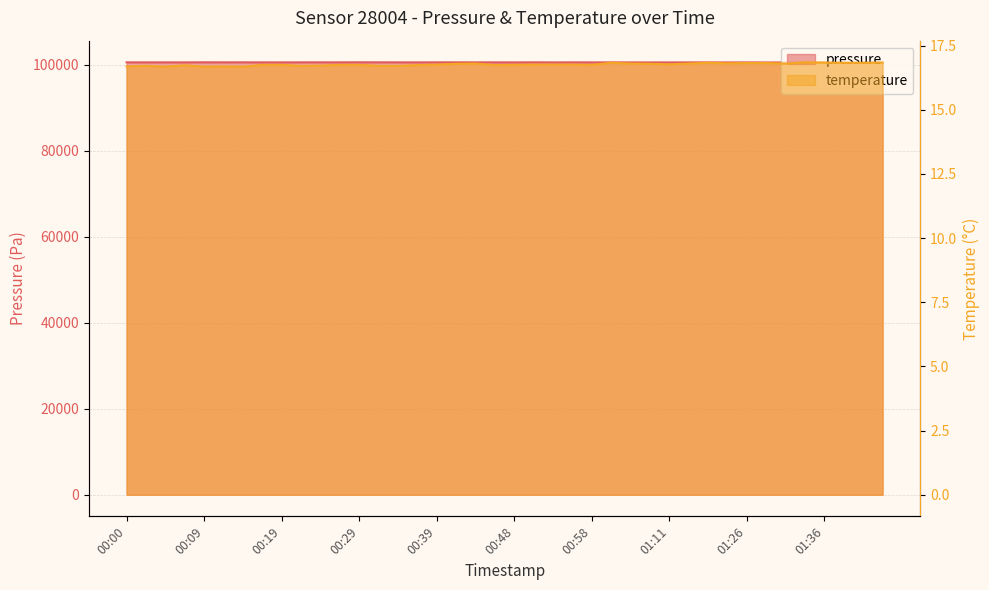

What is the smallest value displayed?

16.7